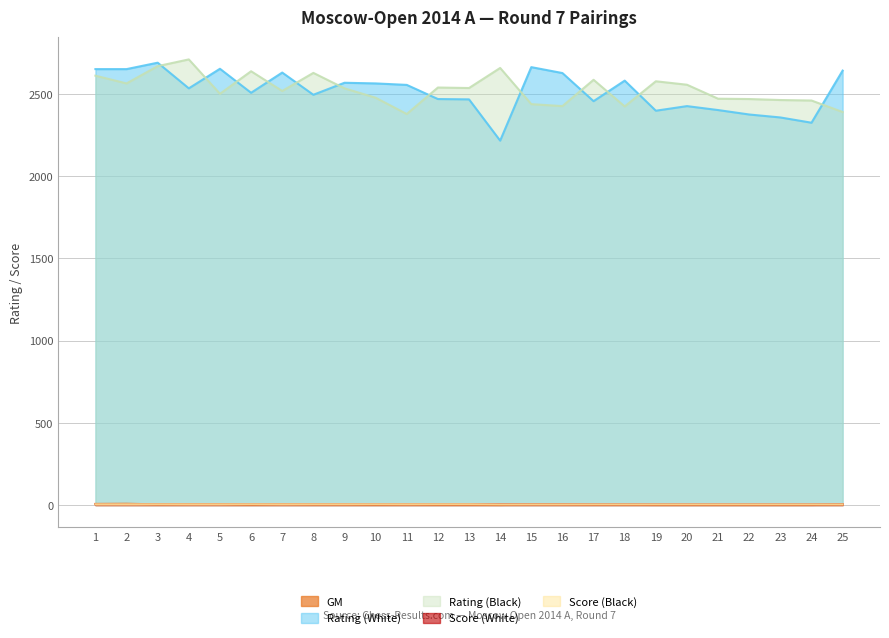

How many lines are shown in the chart?

5